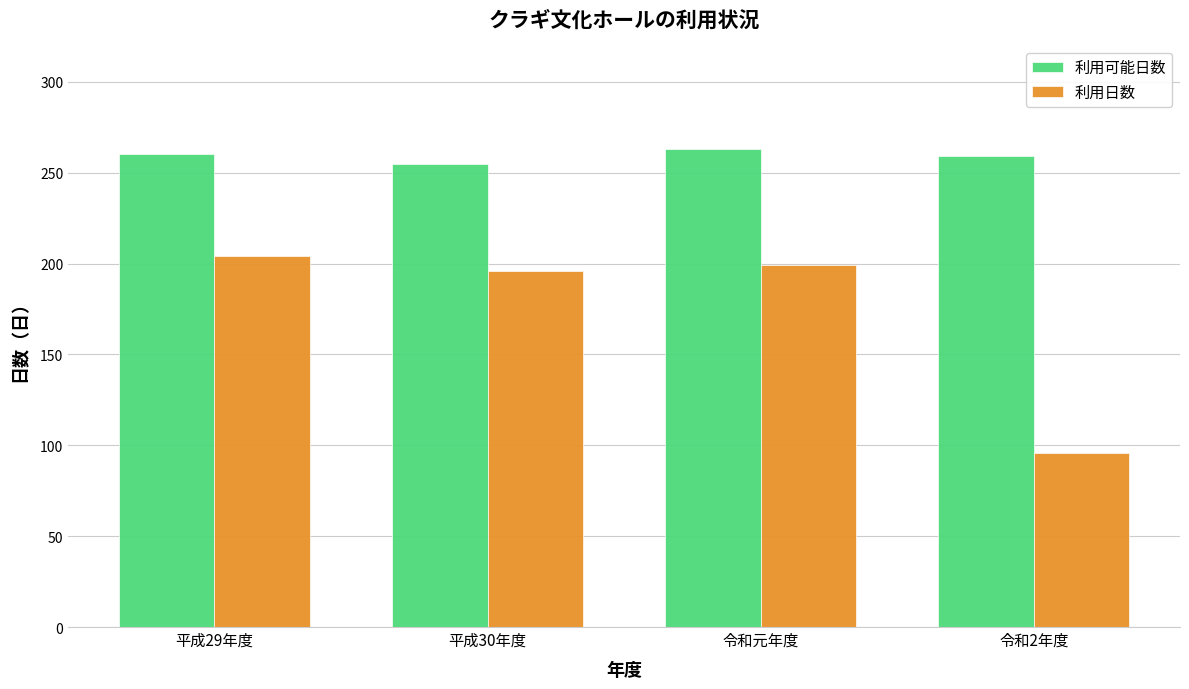

What is the maximum value for 利用可能日数?

263